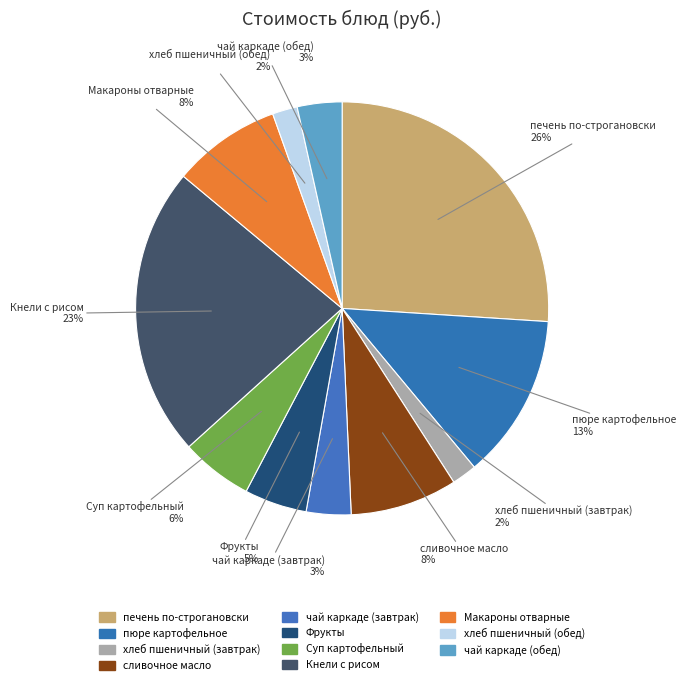

What is the change in value from сливочное масло to Кнели с рисом?

+20.5